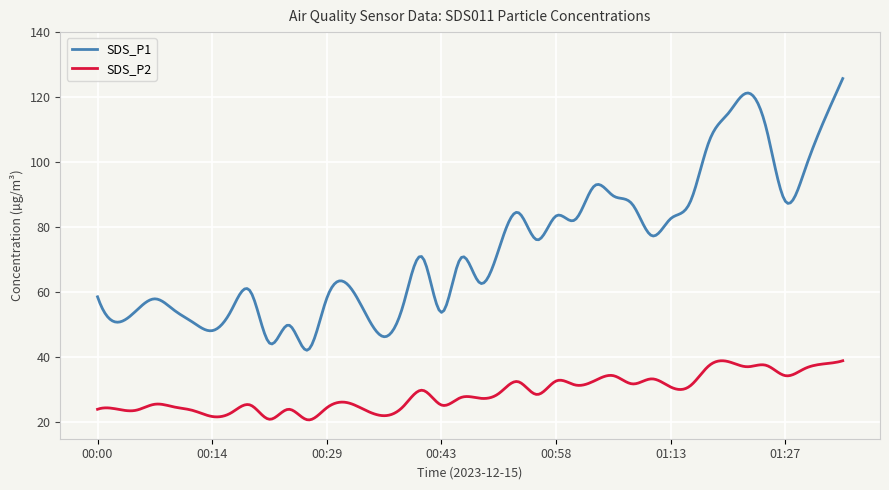

True or false: SDS_P2 and SDS_P1 intersect in this chart.

False